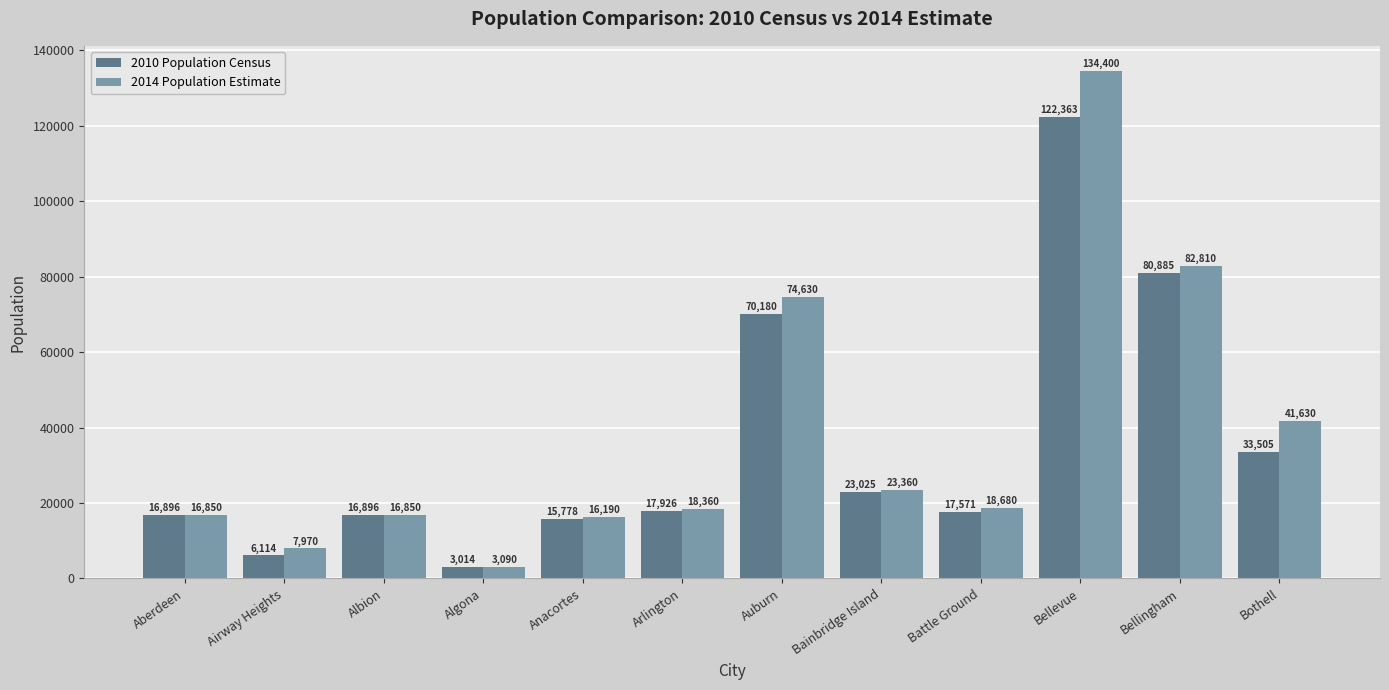

True or false: 2010 Population Census has a value of 70180 at Auburn.

True